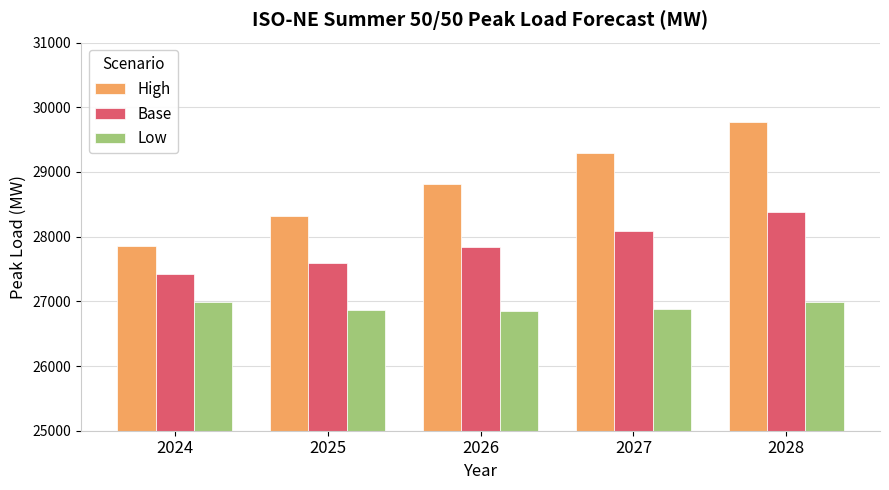

Which series has the largest range (max minus min)?

High